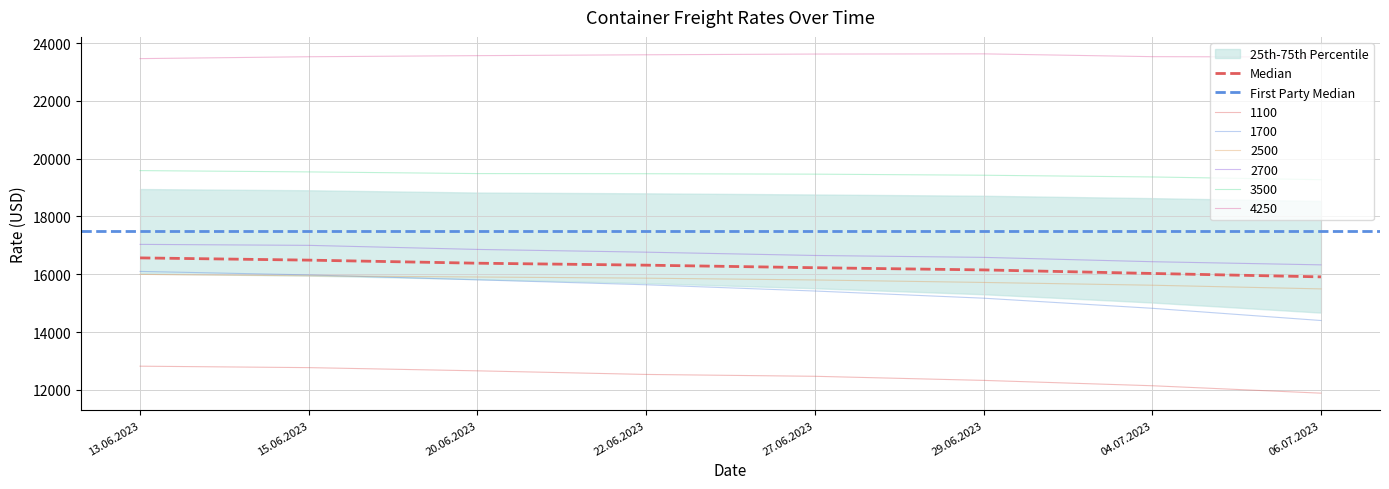

How many values in the 2500 series exceed 15864?

3